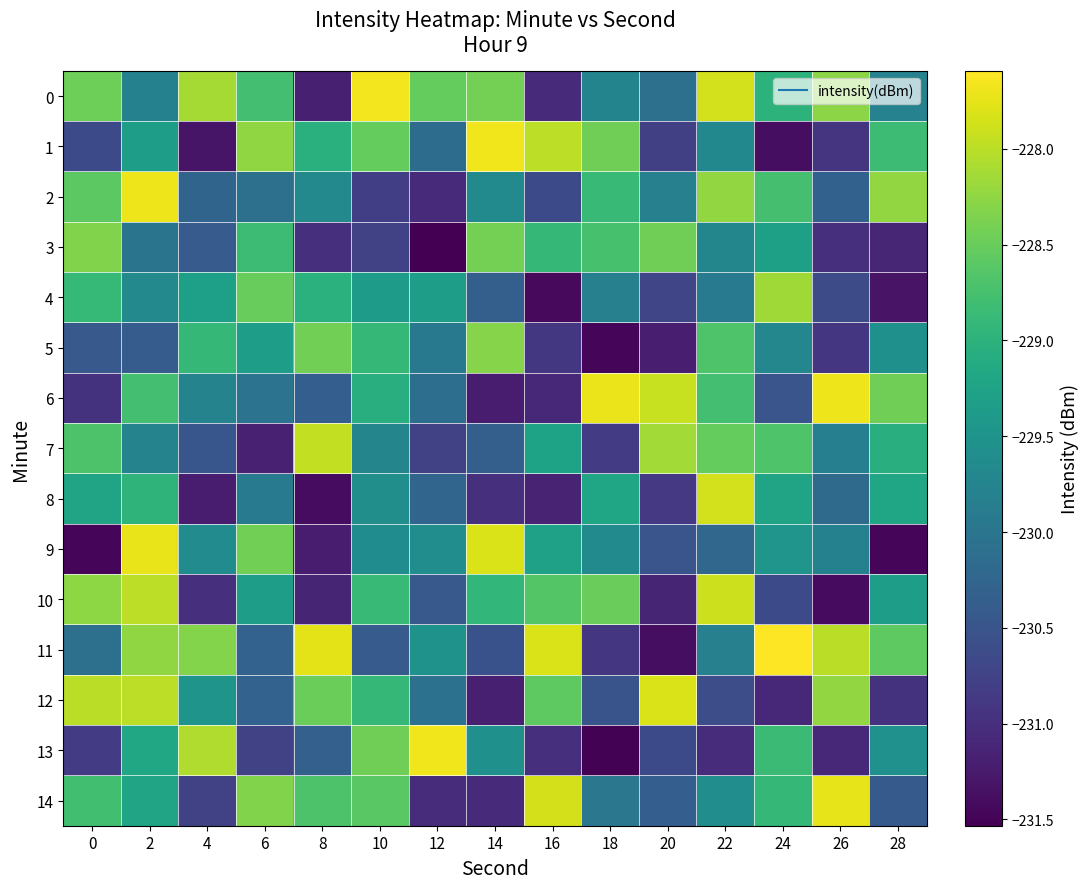

Which has a higher value, 20 or 28?

28